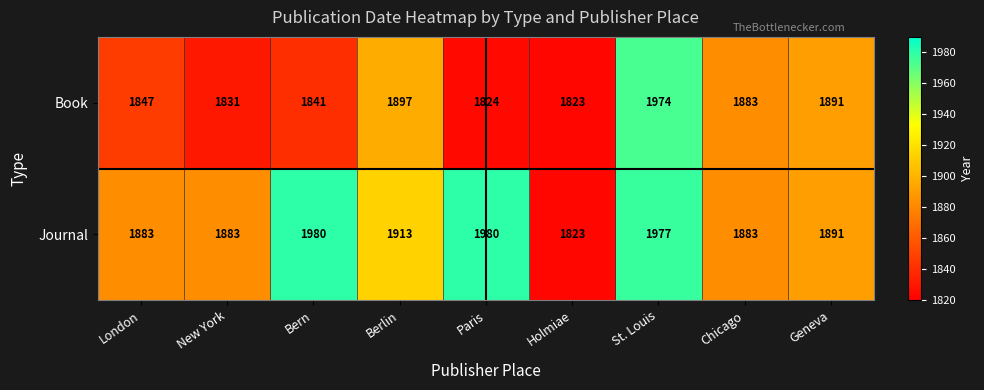

Which series has the largest range (max minus min)?

Journal